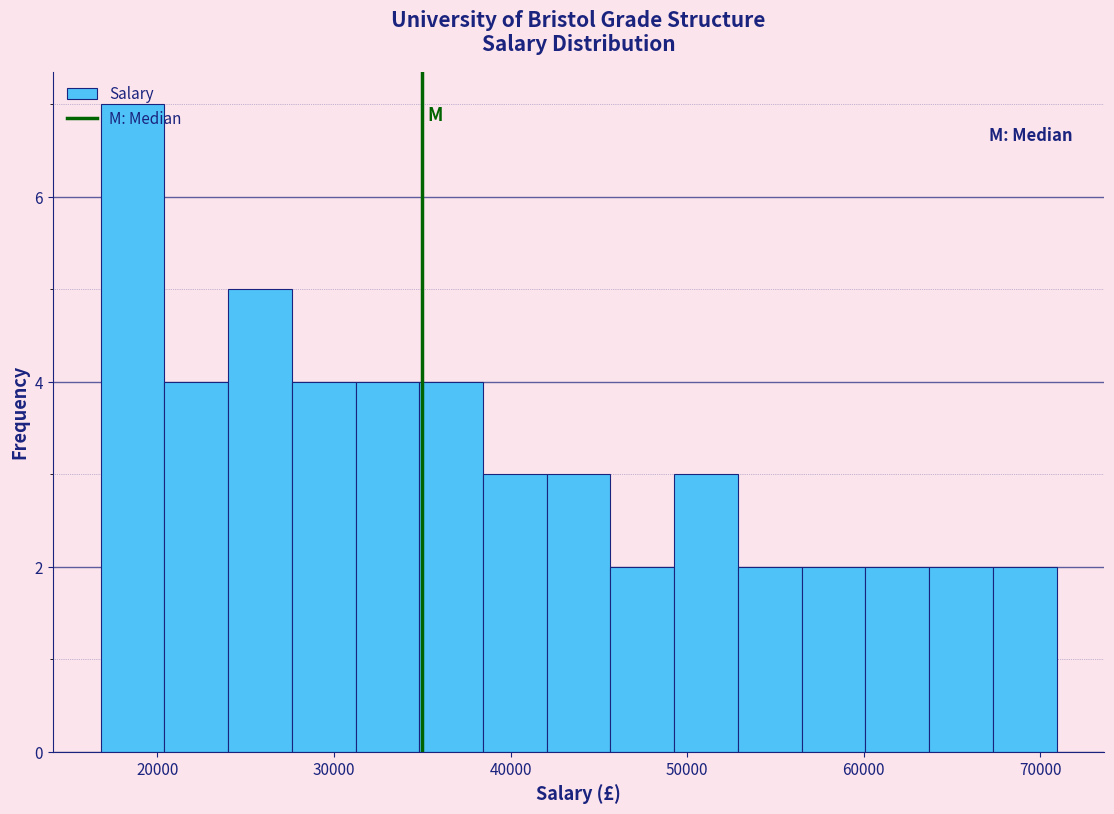

Around what value on the x-axis is the tallest bar? Give the approximate position of its centre, as read against the axis.

19000